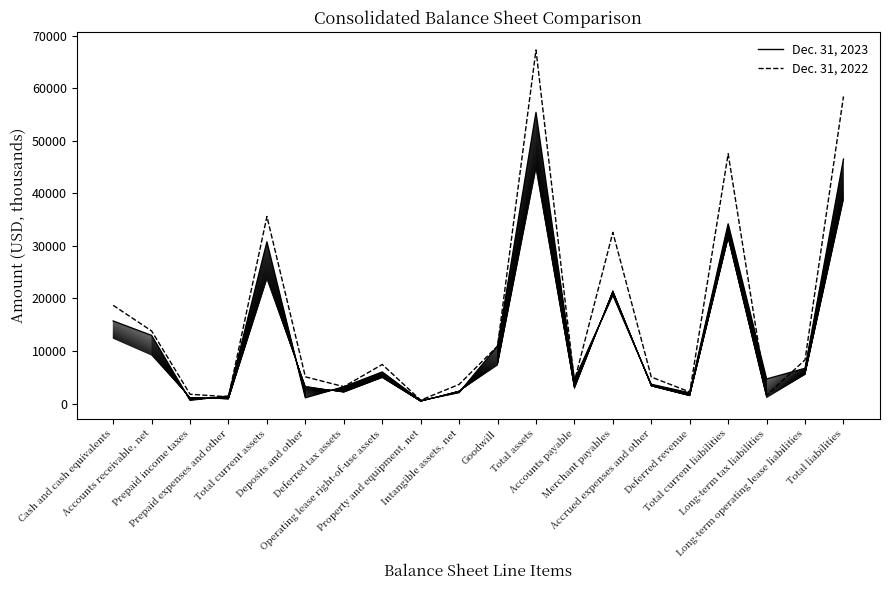

What is the label of the 20th point from the right?

Cash and cash equivalents